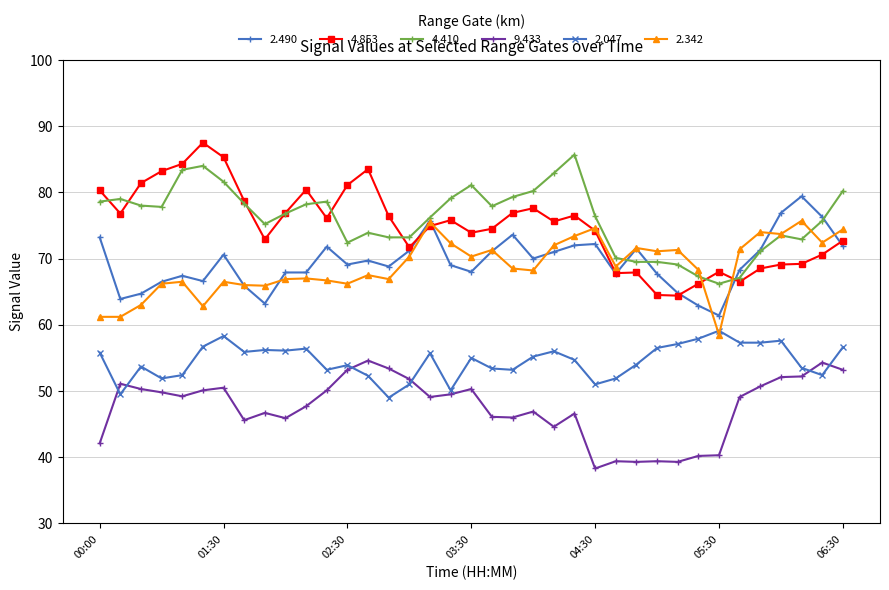

What is the highest value of the 9.433 series?

54.6